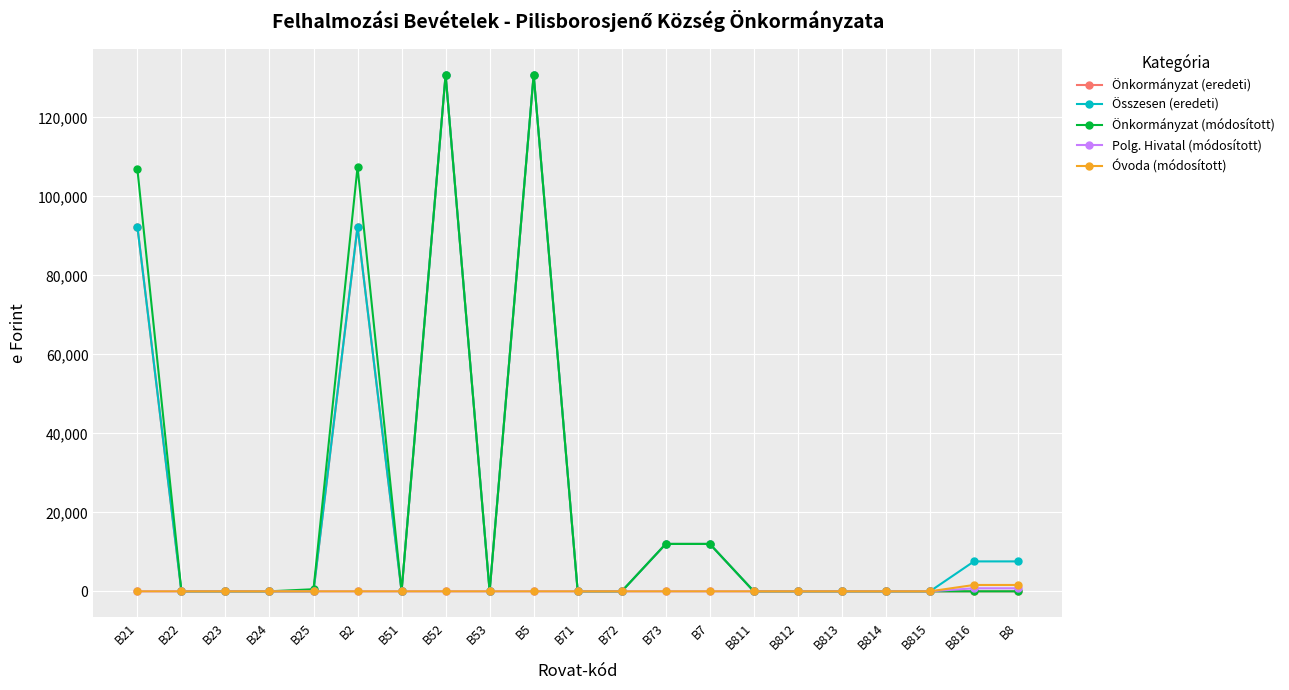

Is the value of Önkormányzat (módosított) at B2 greater than the value of Önkormányzat (eredeti) at B52?

No